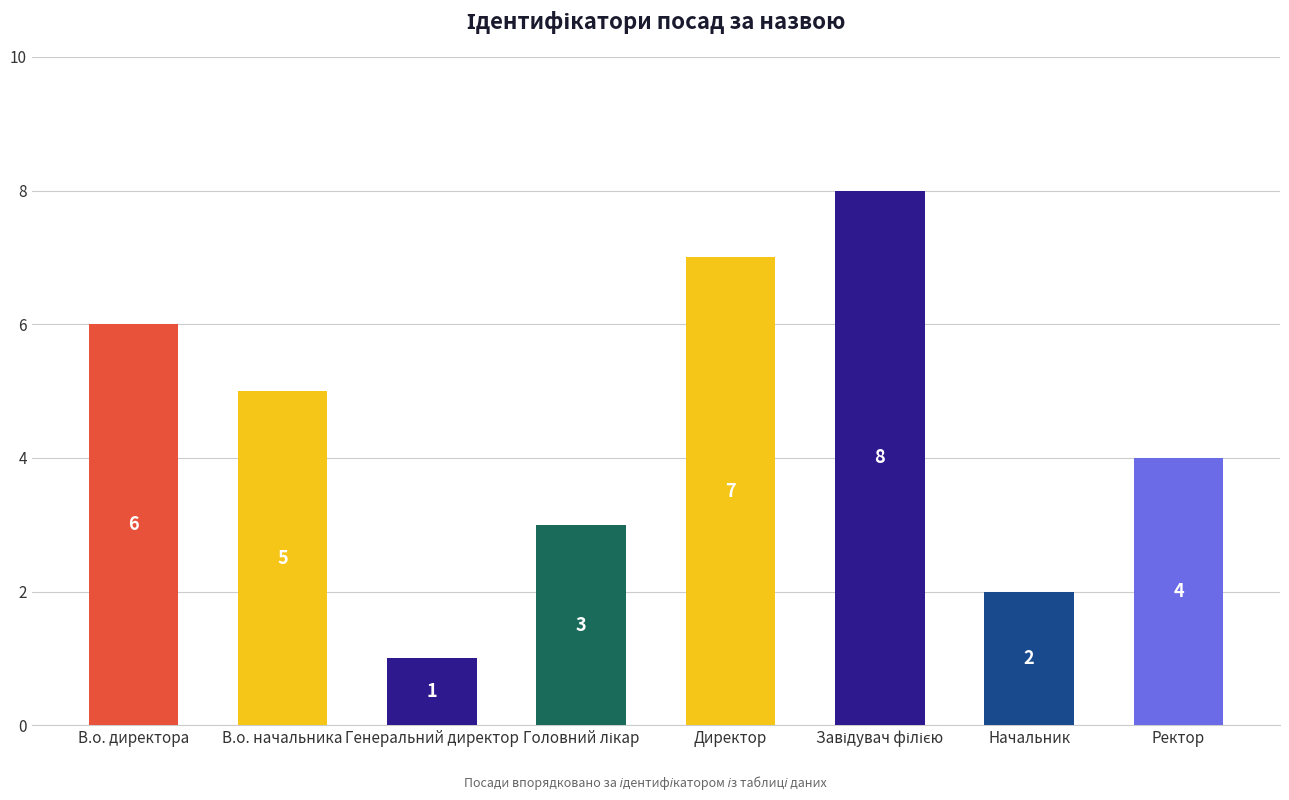

Reading left to right, list all the values displayed in this chart.

6	5	1	3	7	8	2	4